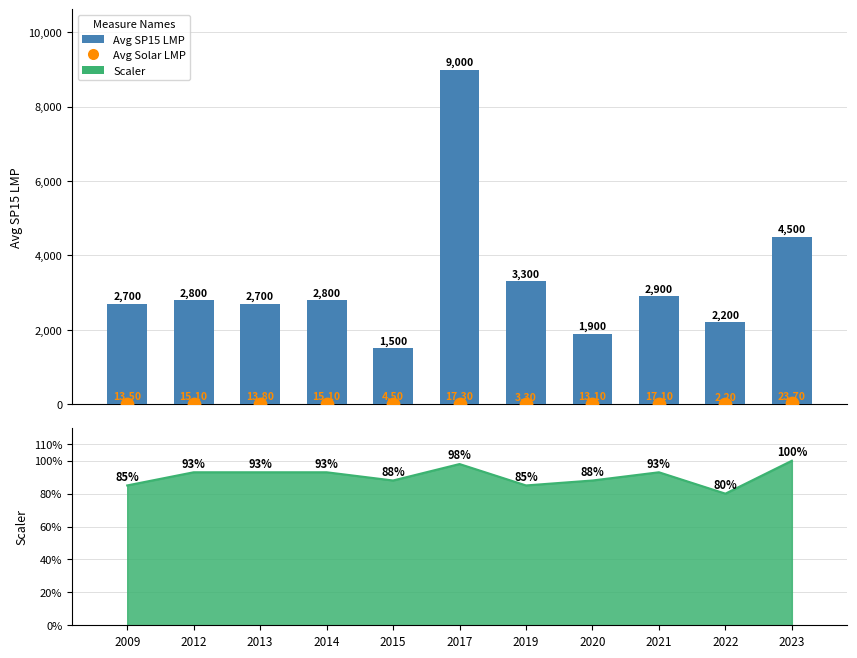

Which series contains the lowest Y value?

Avg Solar LMP